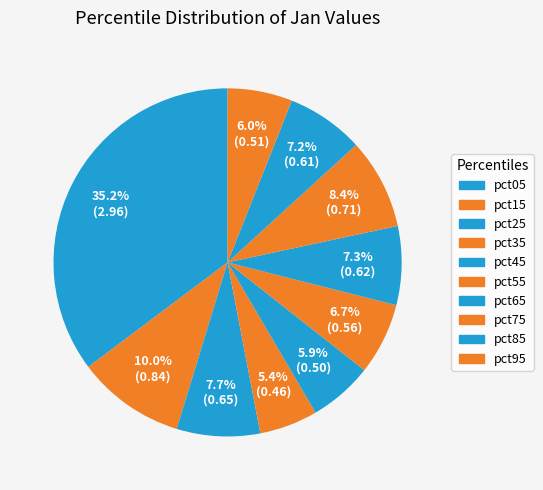

What is the largest slice in the pie chart?

pct05